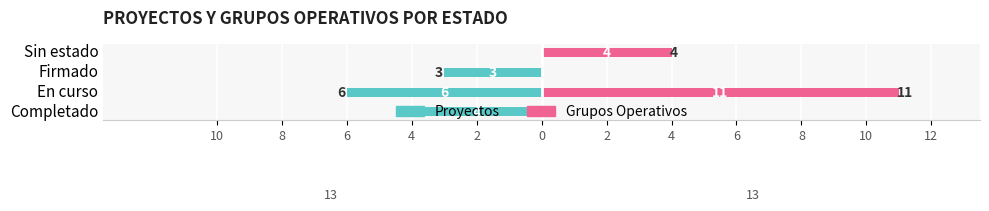

How many data points in Grupos Operativos are above 4?

1